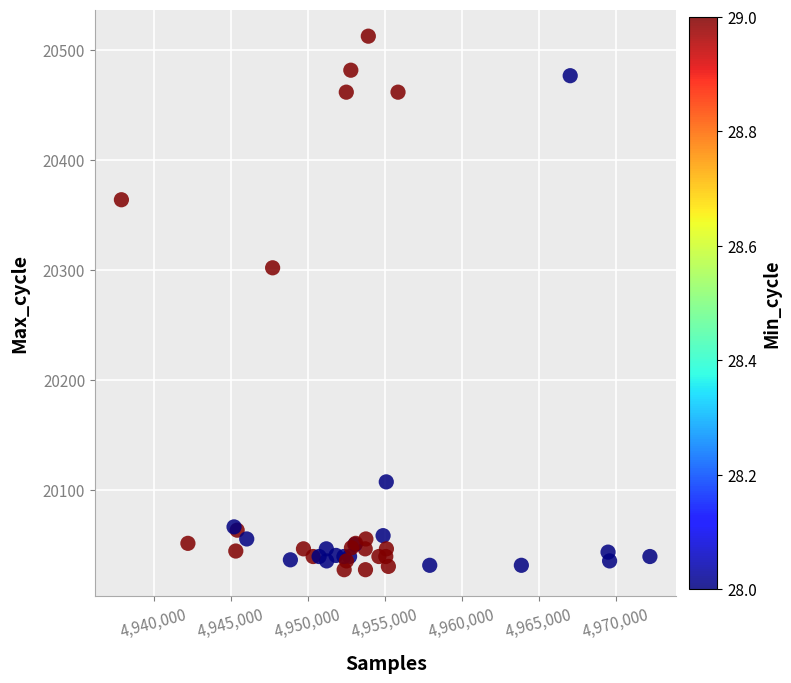

What Y value in the scatter plot is closest to 20270?

20302